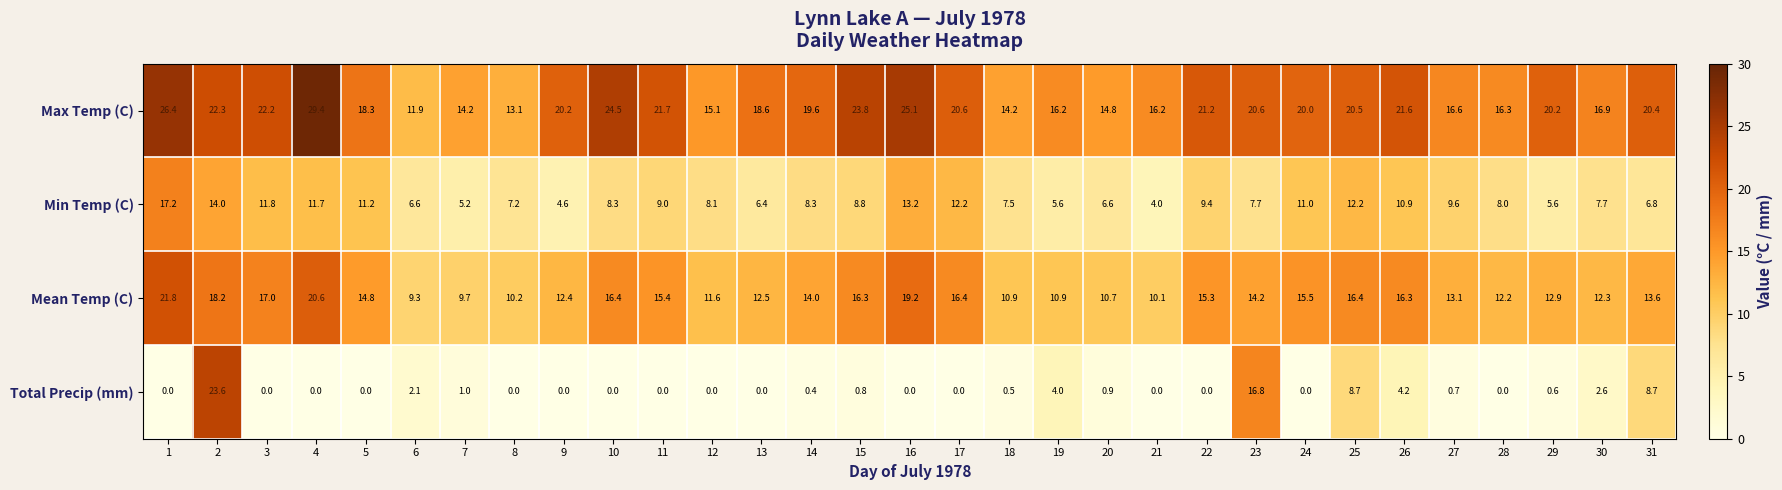

At which label is Mean Temp (C) closest to 15?

5